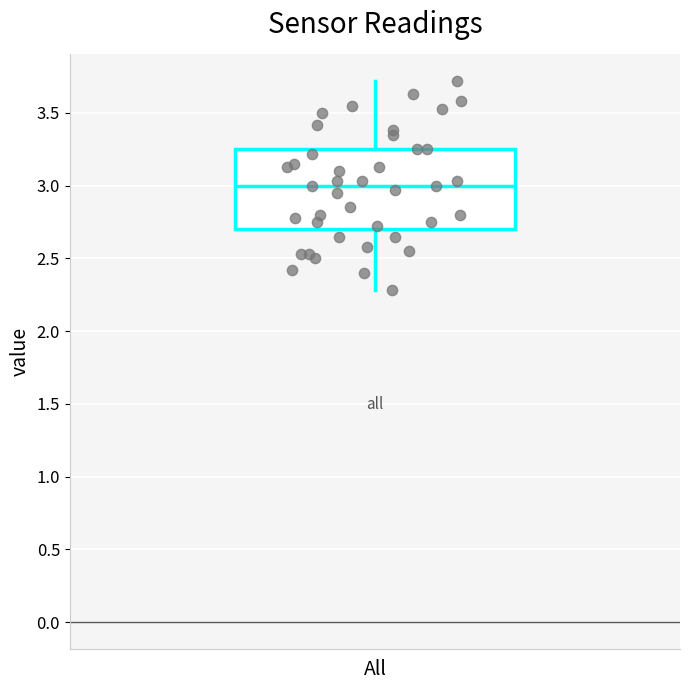

Transcribe this box plot: give where the median line is, the range the box spans, and where the two whiskers end, as read against the y-axis. The values are not printed on the chart, so give them approximately, as read against the axis.

median 3.00, box 2.70 to 3.25, whiskers 2.30 to 3.70